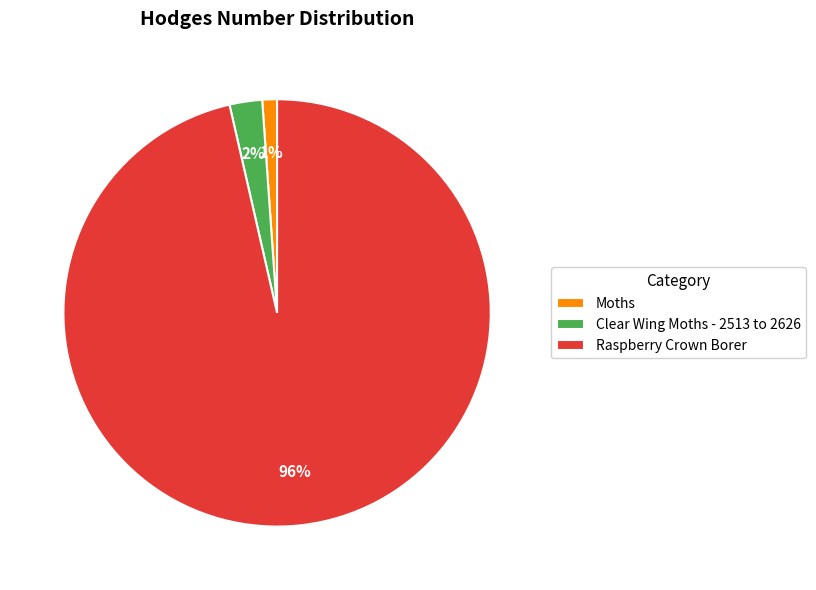

To the nearest percent, what is the combined percentage of Clear Wing Moths - 2513 to 2626 and Raspberry Crown Borer?

99%